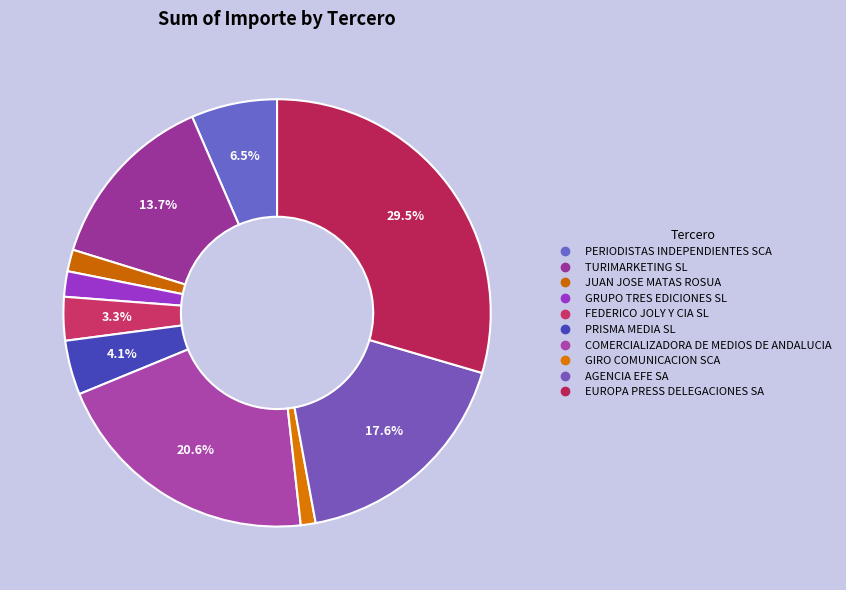

What percentage is the PERIODISTAS INDEPENDIENTES SCA slice, to the nearest percent?

7%